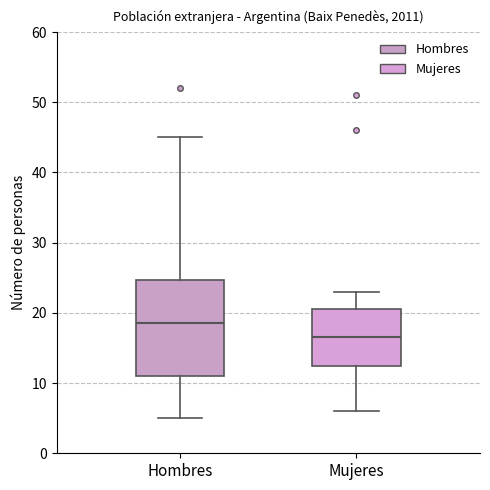

Reading left to right, read every box against the y-axis: the position of its median line, the range the box covers, and the ends of its whiskers. The values are not printed on the chart, so give them approximately, as read against the axis.

Hombres: median 19, box 11 to 25, whiskers 5 to 45
Mujeres: median 17, box 13 to 21, whiskers 6 to 23